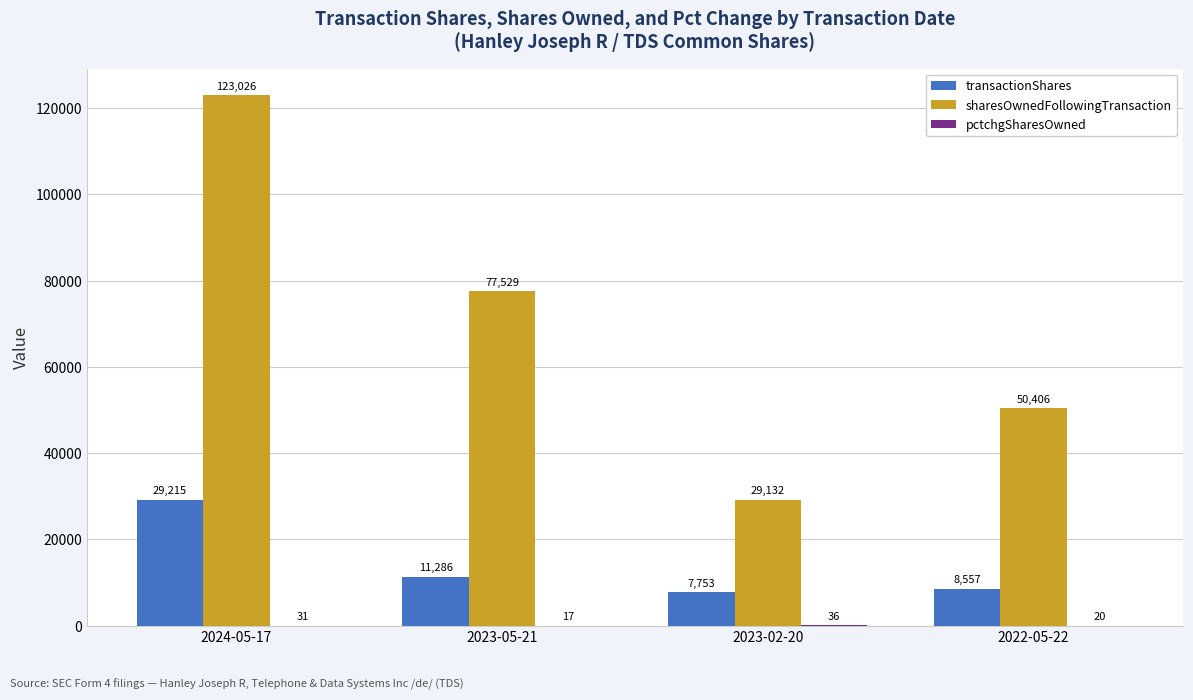

At which category does the chart reach its peak across all series?

2024-05-17